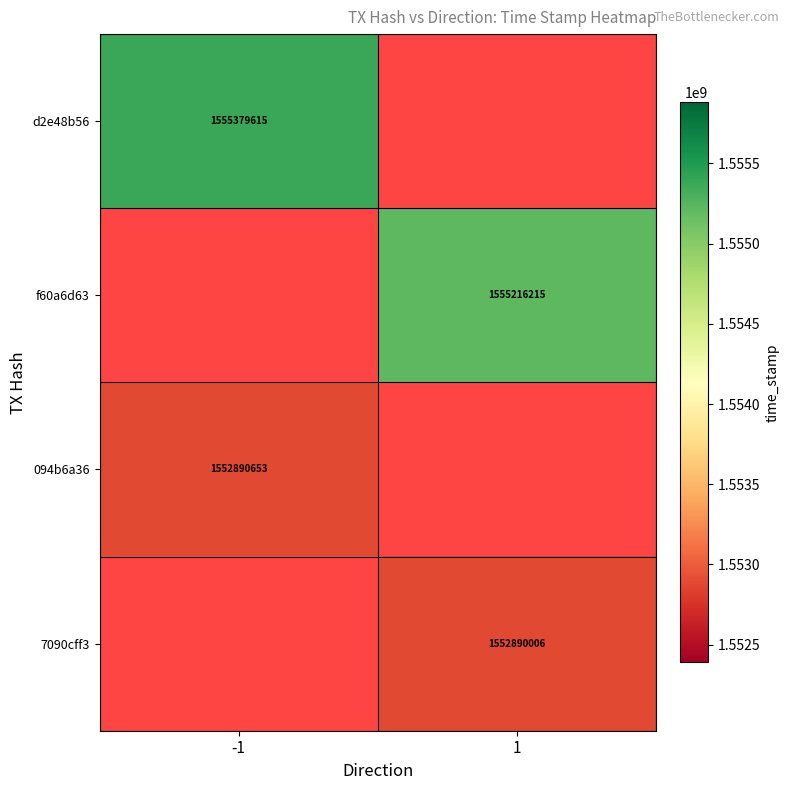

Between 1 and -1, which is larger?

-1